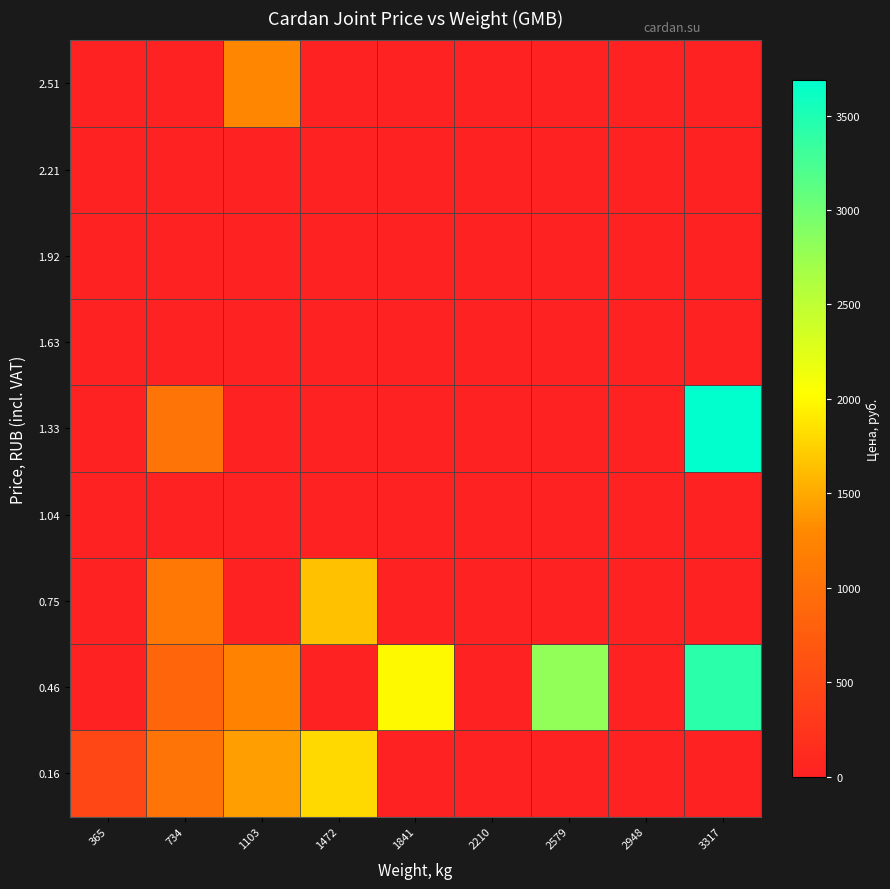

At 734, list the series in order from largest to smallest.

0.75, 1.33, 0.16, 0.46, 1.04, 1.63, 1.92, 2.21, 2.51